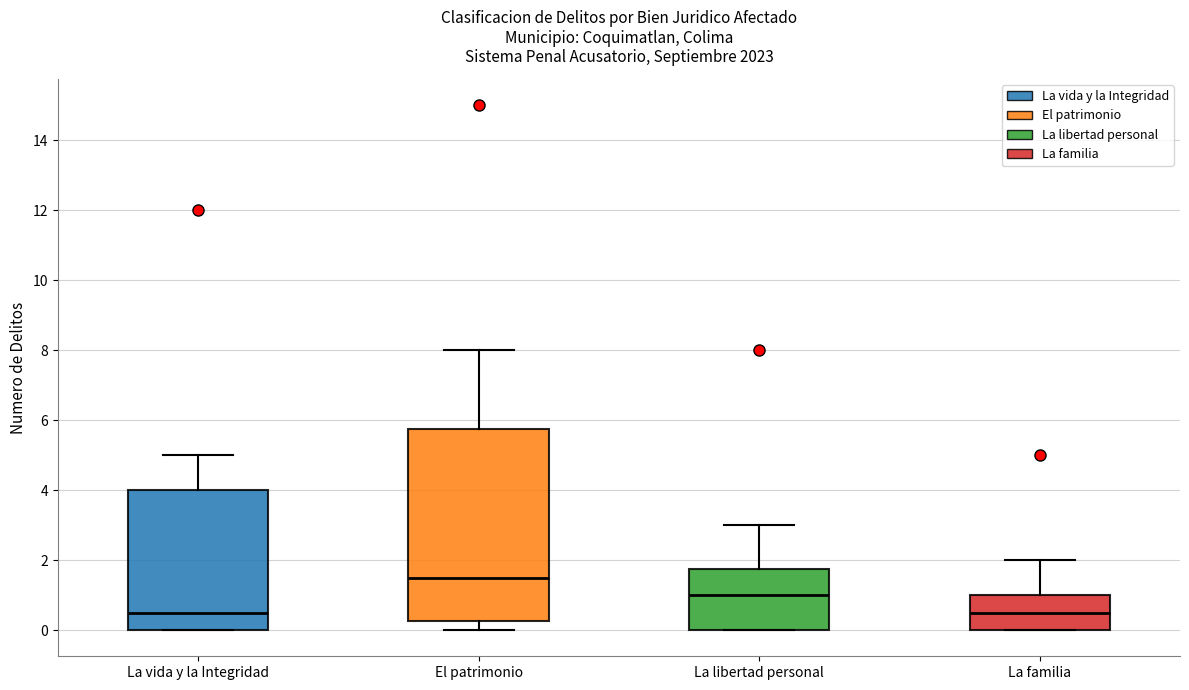

Where is the lower edge of the box for La familia on the y-axis? The values are not printed on the chart, so give them approximately, as read against the axis.

0.0